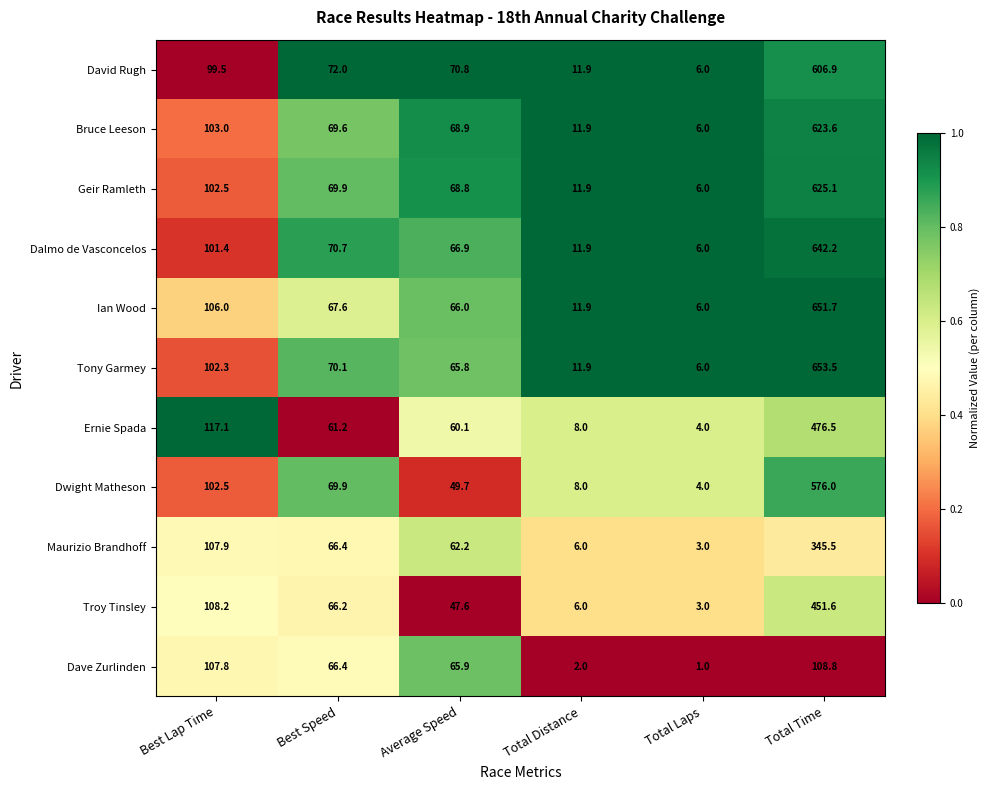

The David Rugh series shows 59.8 at Best Lap Time. True or false?

False